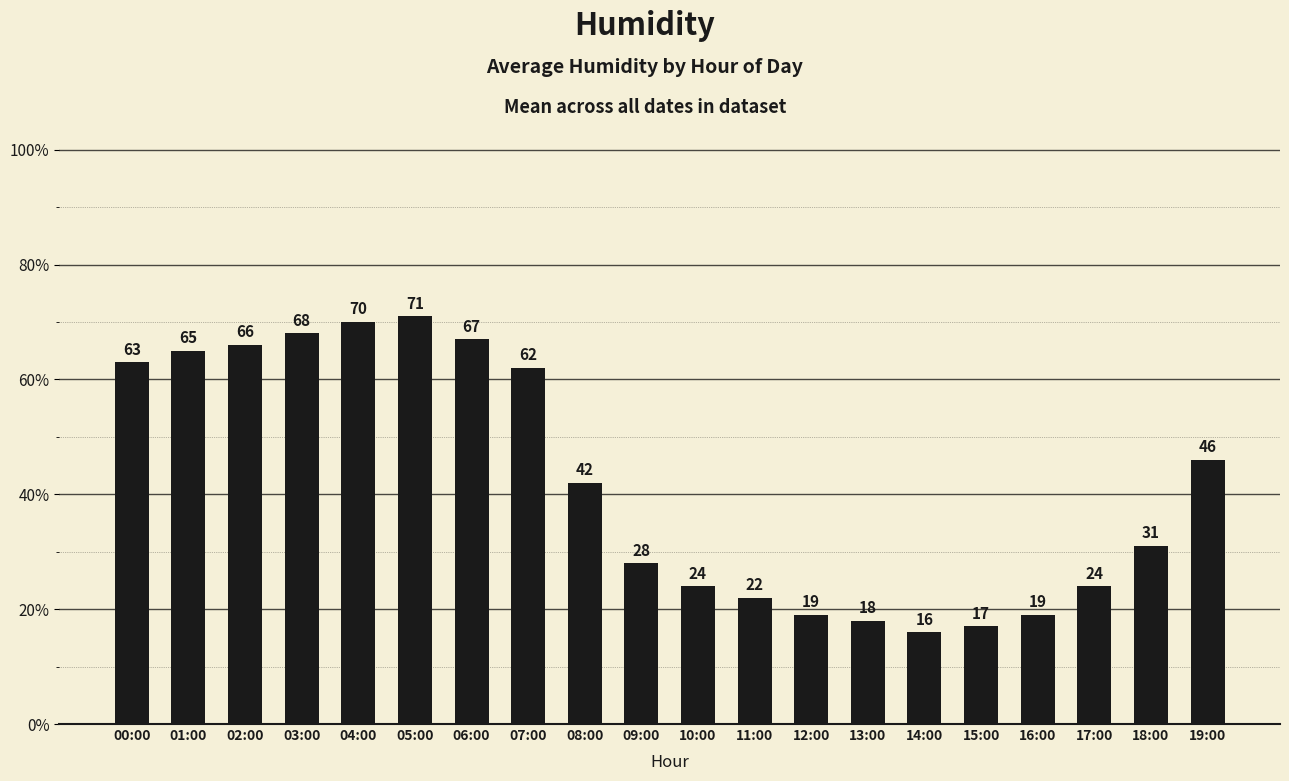

Reading left to right, what are all the values shown in this chart?

00:00=63	01:00=65	02:00=66	03:00=68	04:00=70	05:00=71	06:00=67	07:00=62	08:00=42	09:00=28	10:00=24	11:00=22	12:00=19	13:00=18	14:00=16	15:00=17	16:00=19	17:00=24	18:00=31	19:00=46